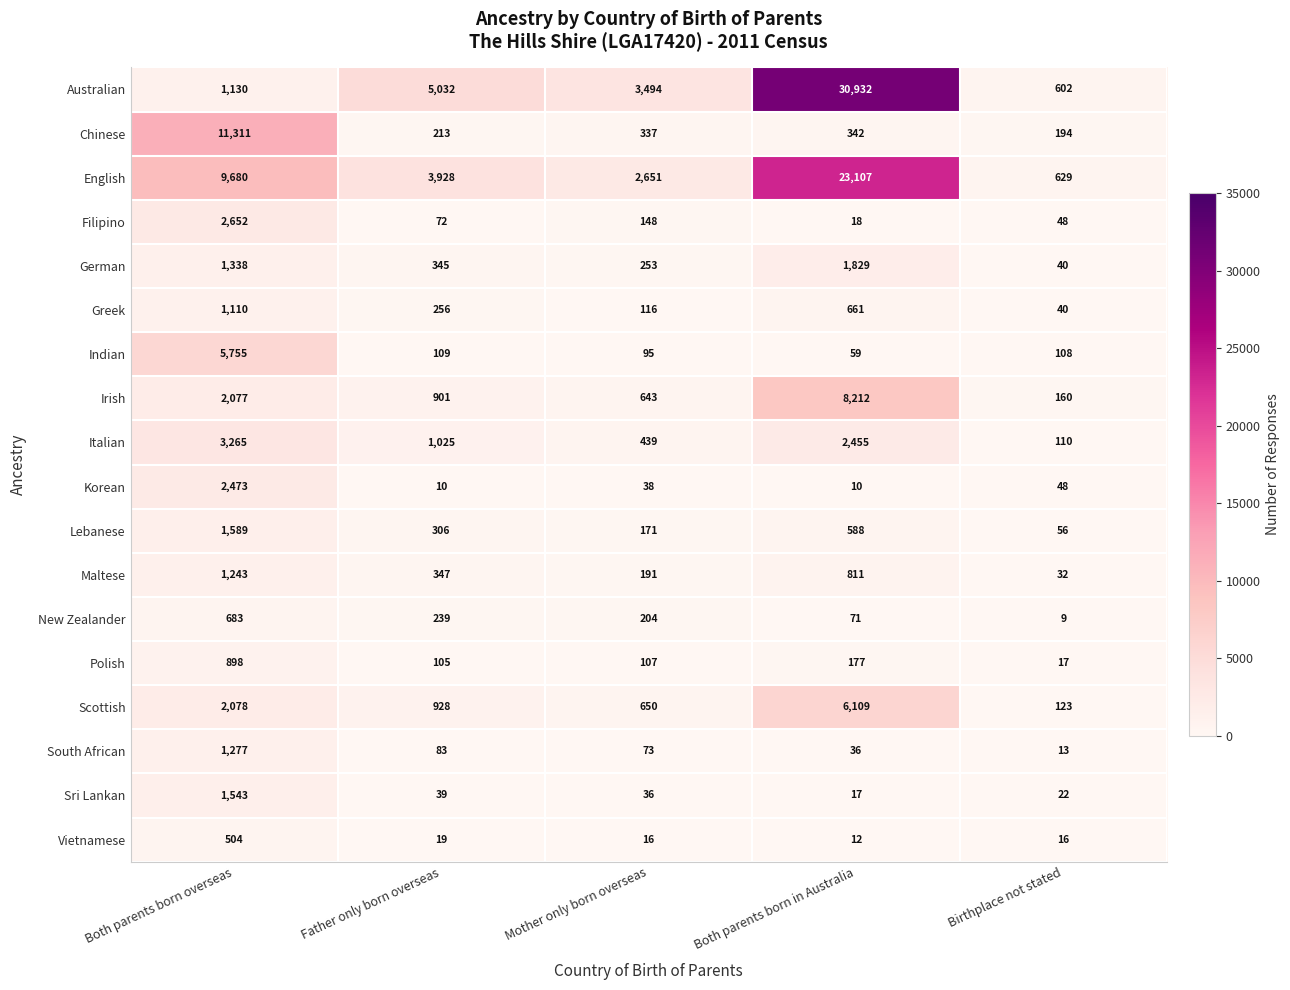

List the labels in order of Chinese value, smallest first.

Birthplace not stated, Father only born overseas, Mother only born overseas, Both parents born in Australia, Both parents born overseas